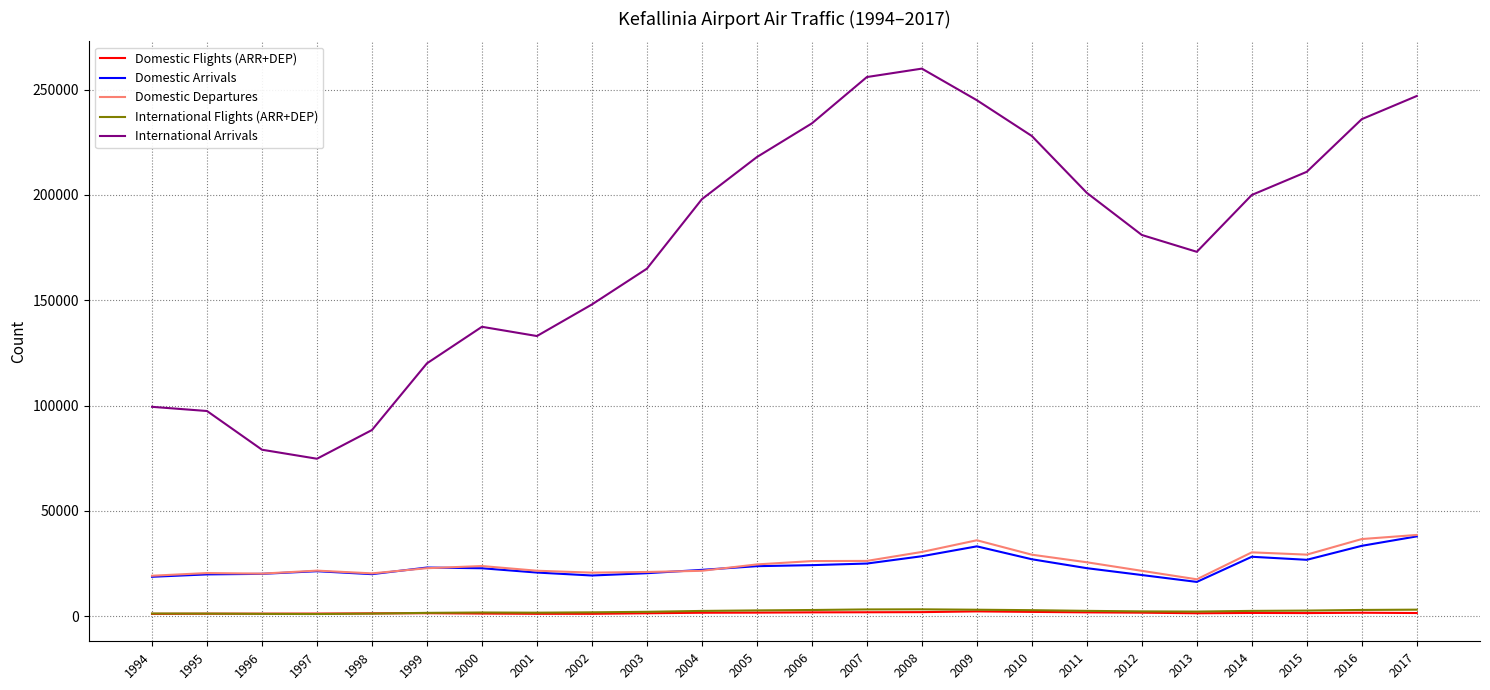

True or false: Domestic Arrivals and International Flights (ARR+DEP) cross at least once.

False